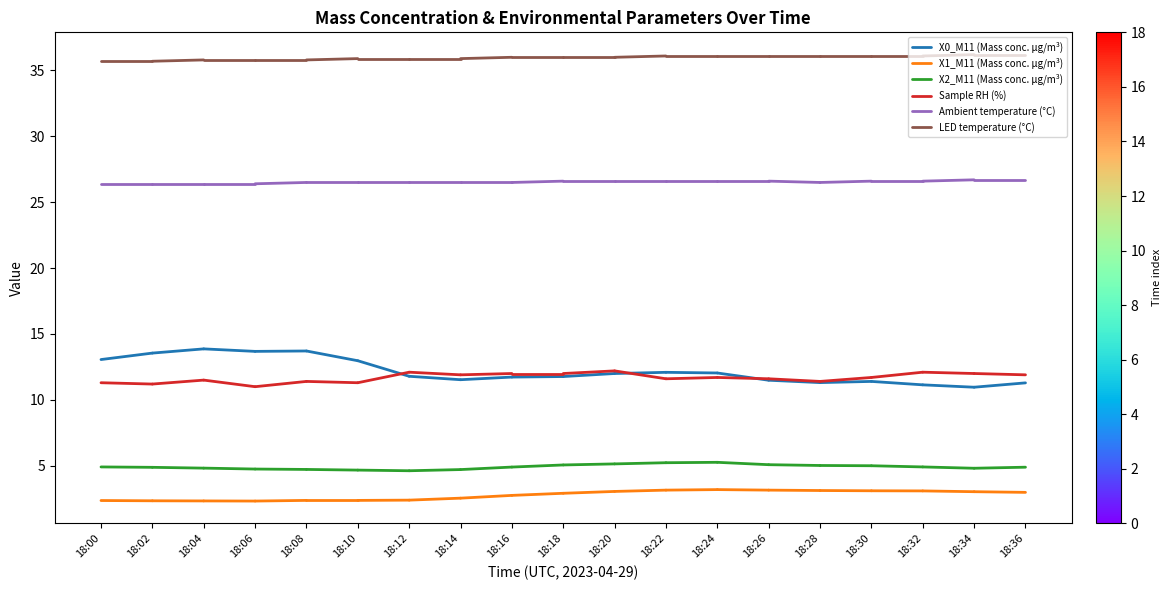

What is the sum of the Sample RH (%) values at 18:00 and 18:02?

22.5